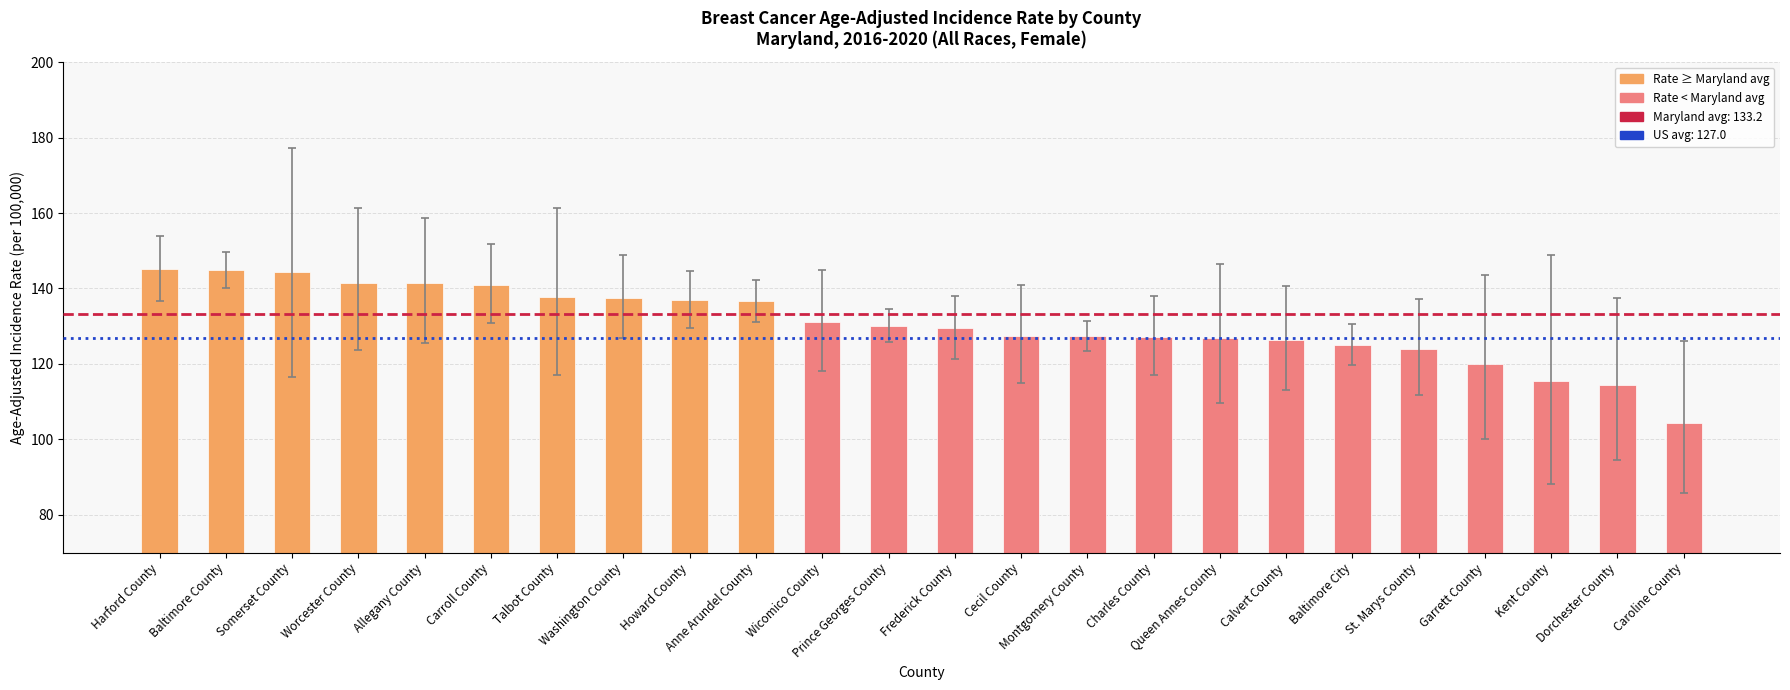

What is the difference between the values at Anne Arundel County and Montgomery County?

9.2